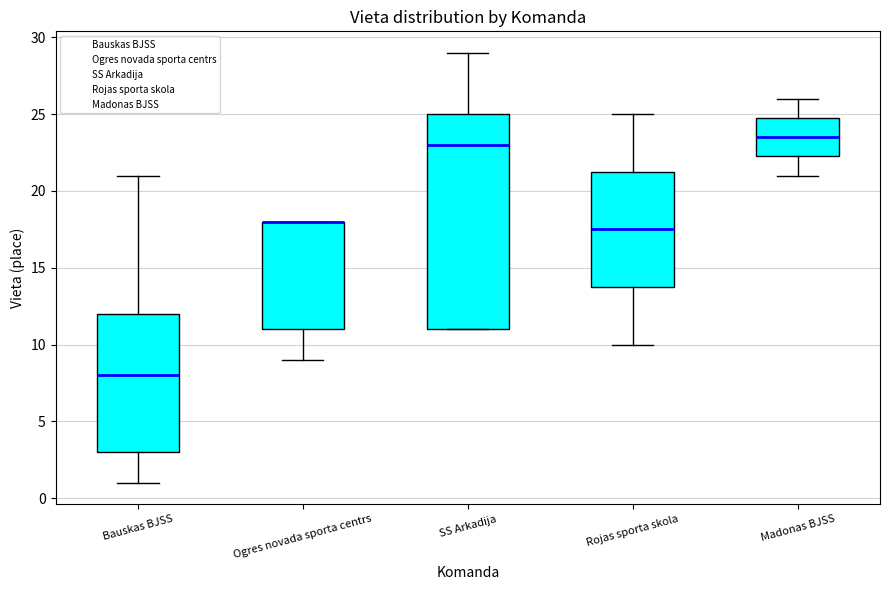

Which box is the tallest, from its lower edge to its upper edge?

SS Arkadija